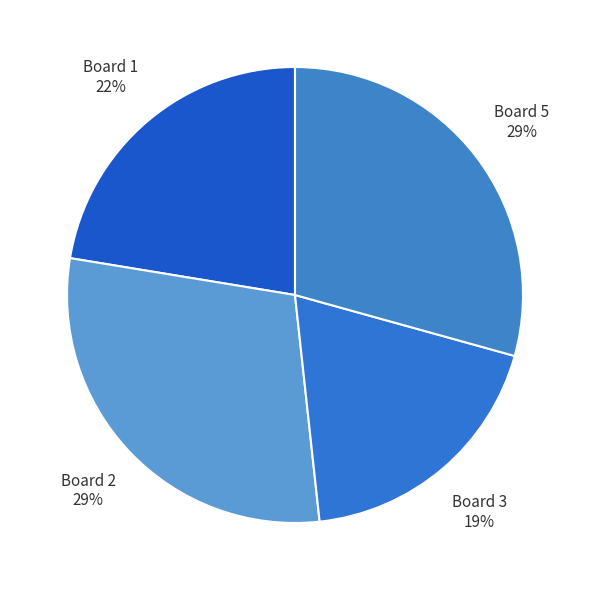

What is the smallest slice in the pie chart?

Board 3